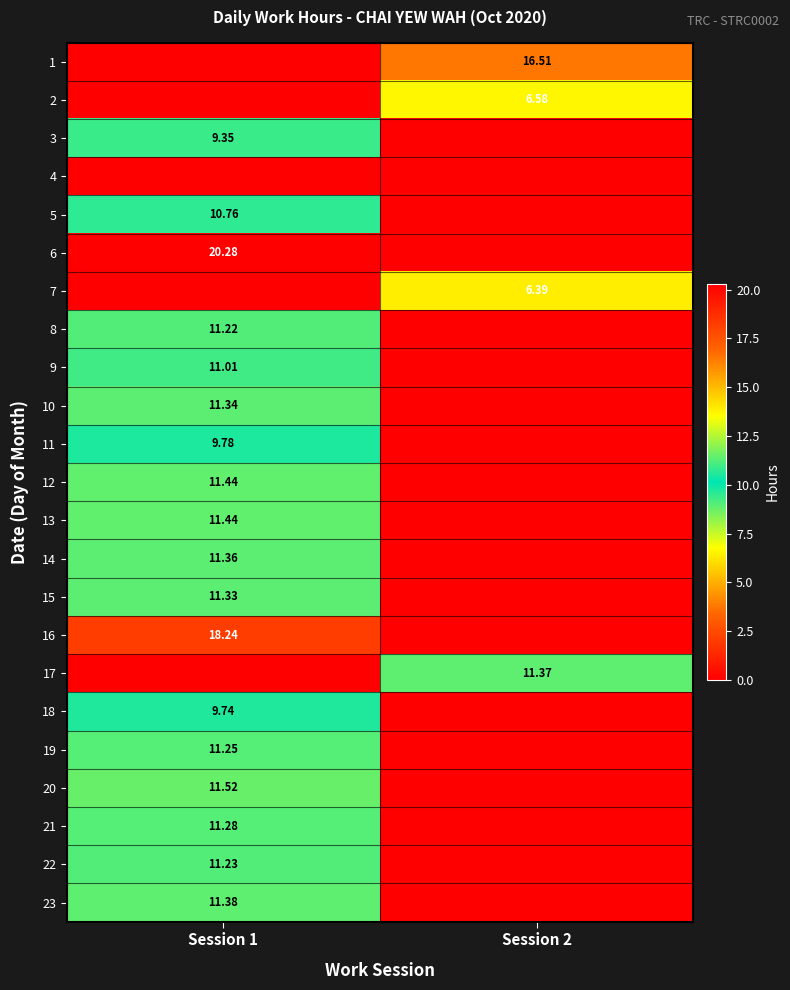

Rank the series at Session 1 from lowest to highest value.

1, 2, 4, 7, 17, 3, 18, 11, 5, 9, 8, 22, 19, 21, 15, 10, 14, 23, 12, 13, 20, 16, 6